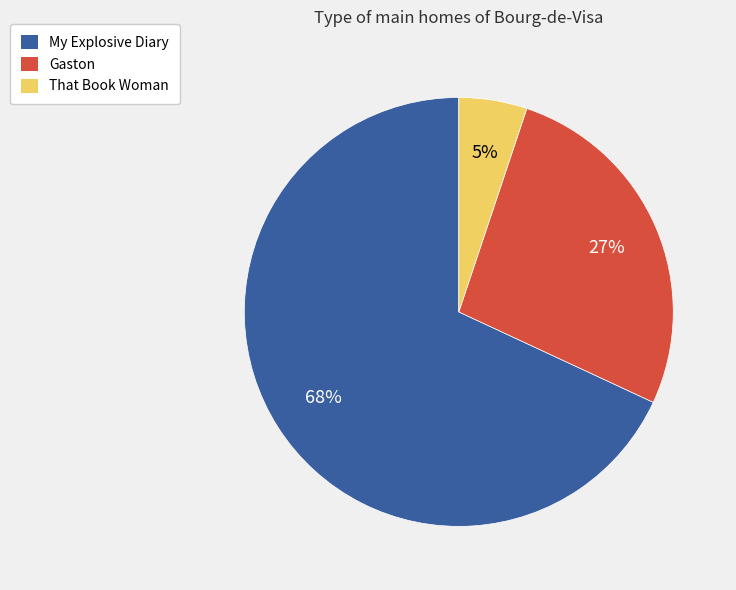

Rank the categories by value from lowest to highest.

That Book Woman, Gaston, My Explosive Diary